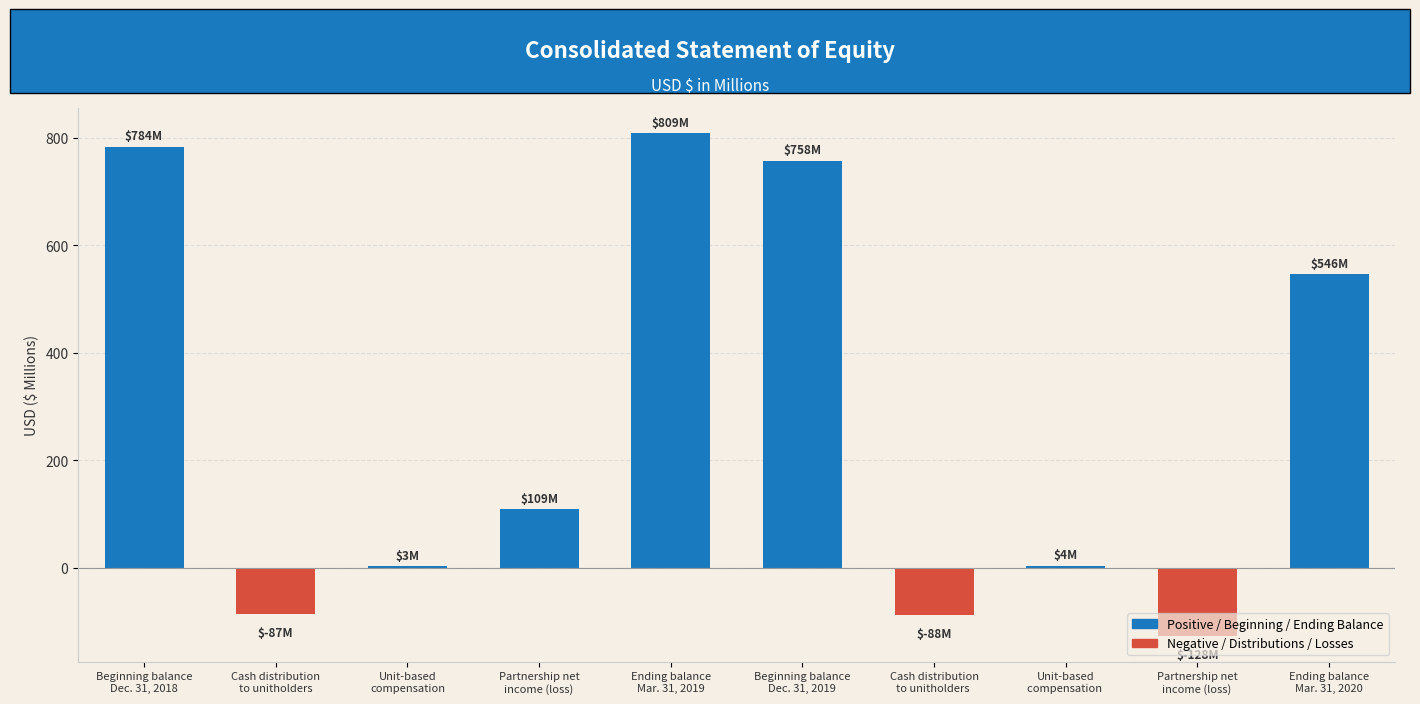

What is the maximum value shown in the chart?

809